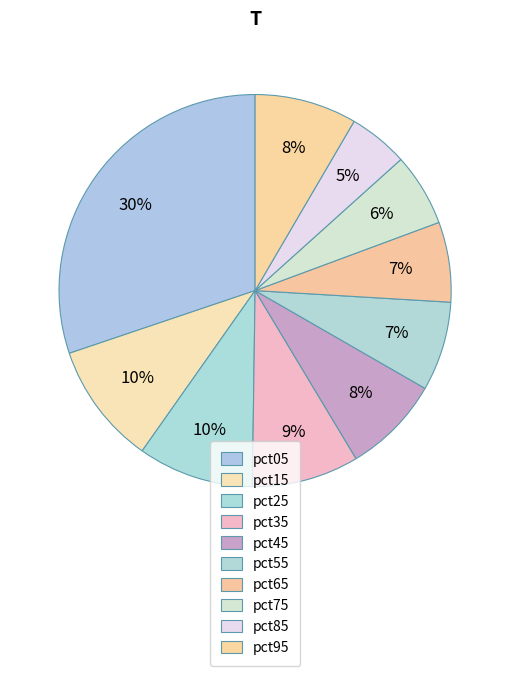

Count the number of slices in the pie.

10